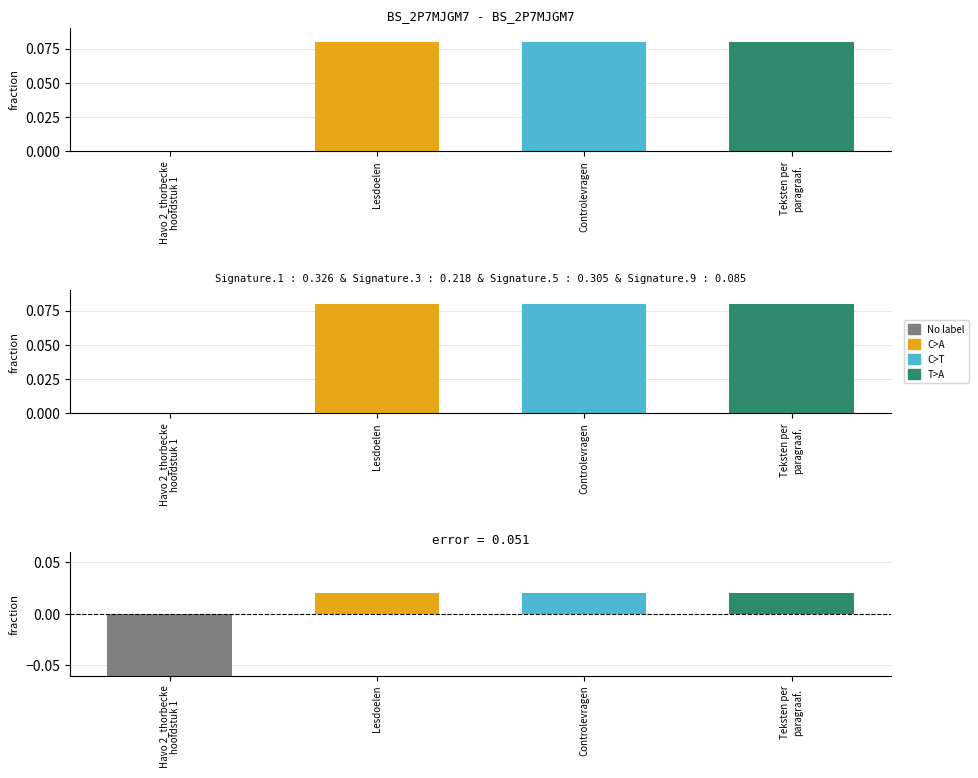

The chart shows a value of 0.0 at Teksten per
paragraaf.. True or false?

False